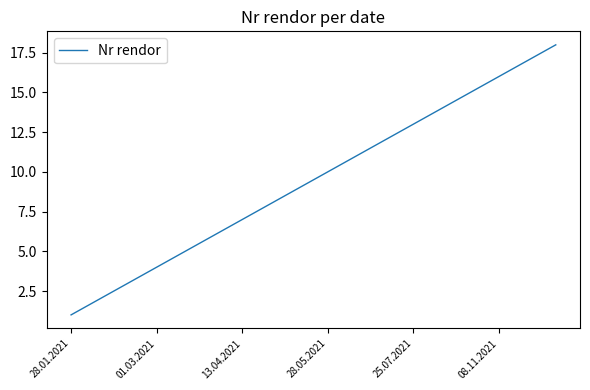

What is the difference between the maximum and minimum values?

17